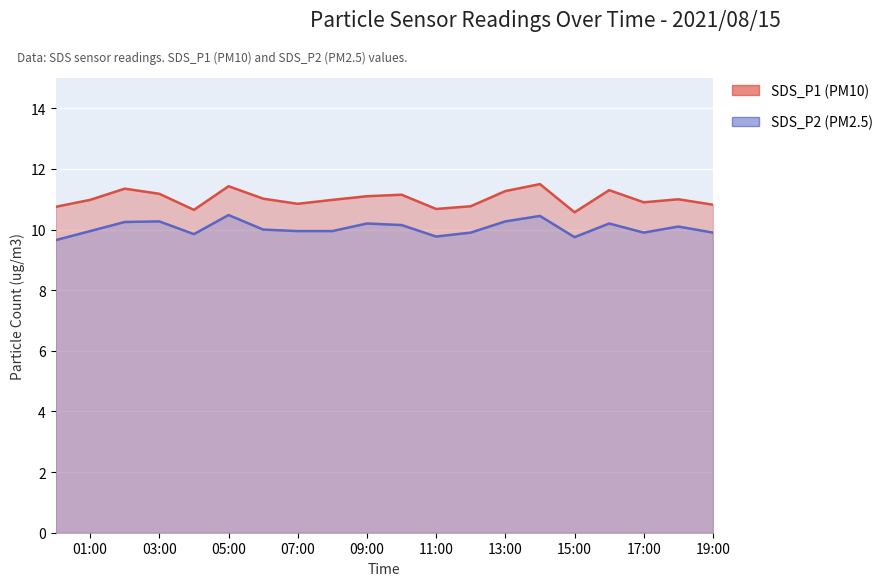

List the series in order of their peak value, lowest first.

SDS_P2, SDS_P1